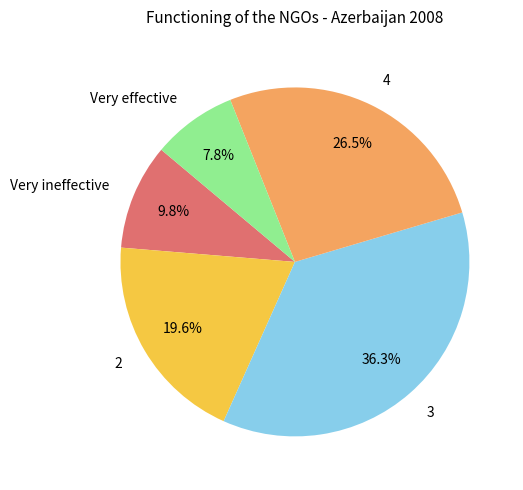

To the nearest percent, what is the combined percentage of Very effective and 4?

34%